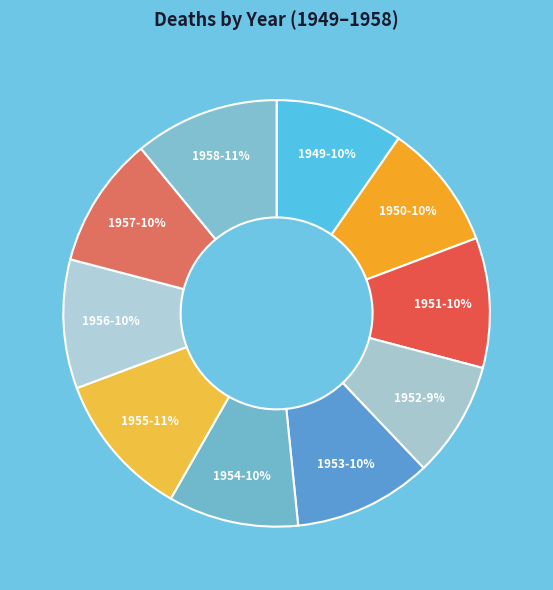

To the nearest percent, what is the difference between the largest and smallest slice percentages?

2%